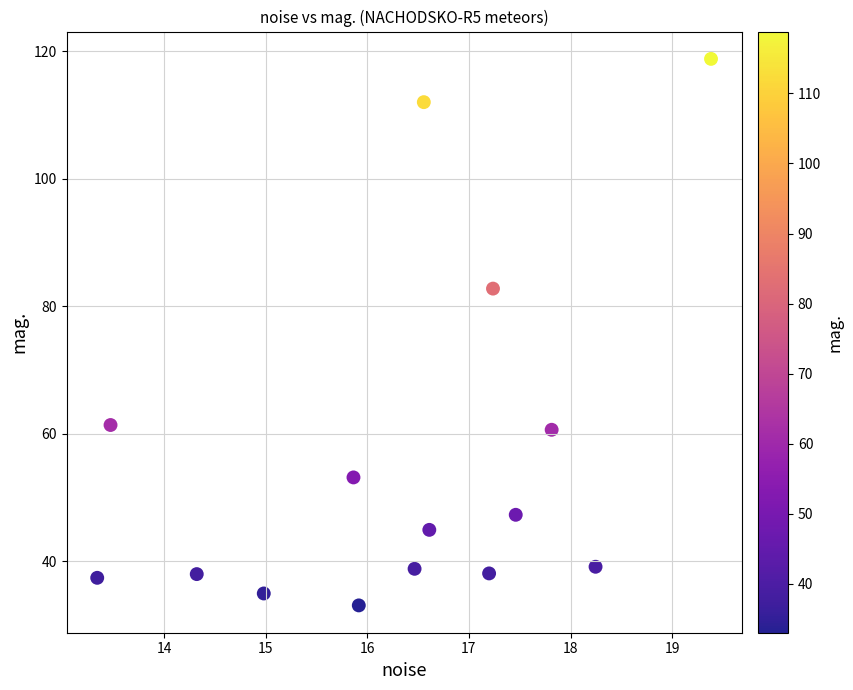

What is the range of Y values (max minus min)?

85.8